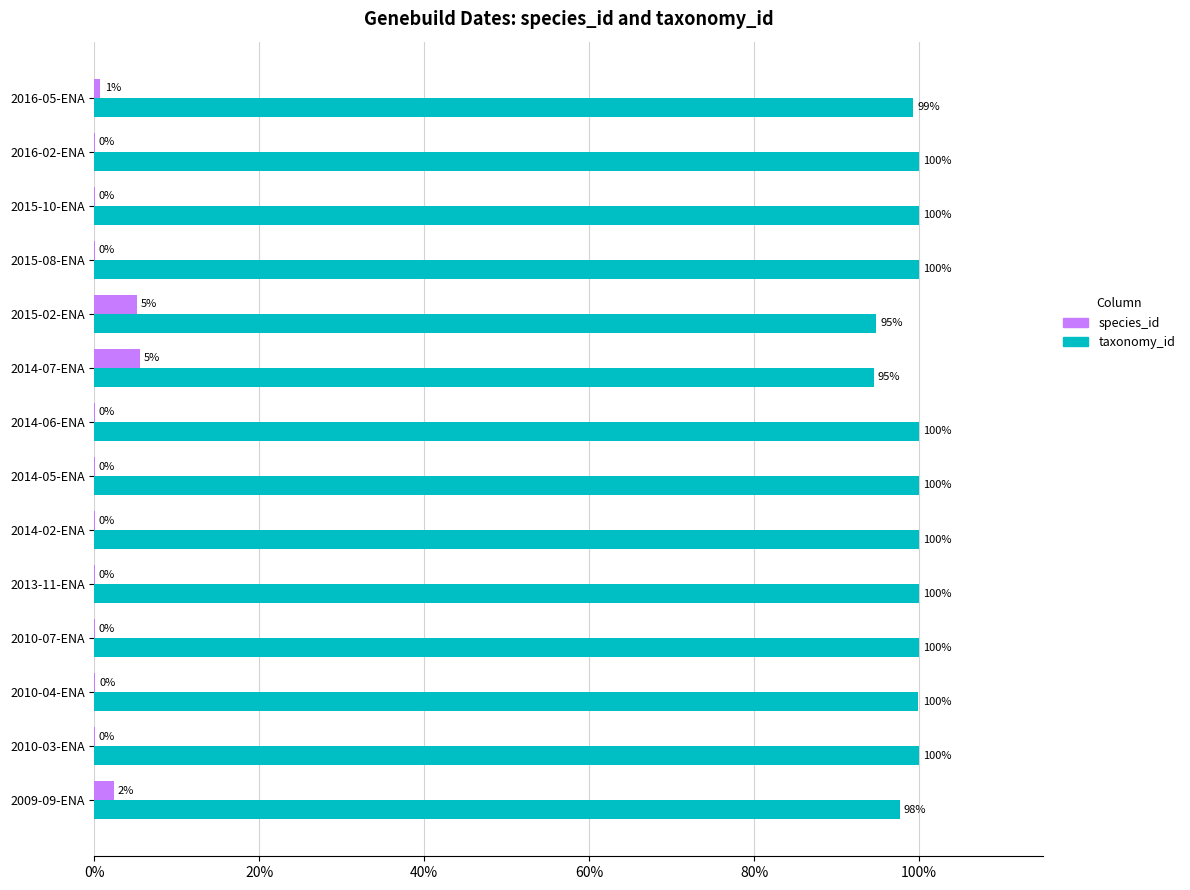

The value of taxonomy_id at 2009-09-ENA is 55.4. True or false?

False